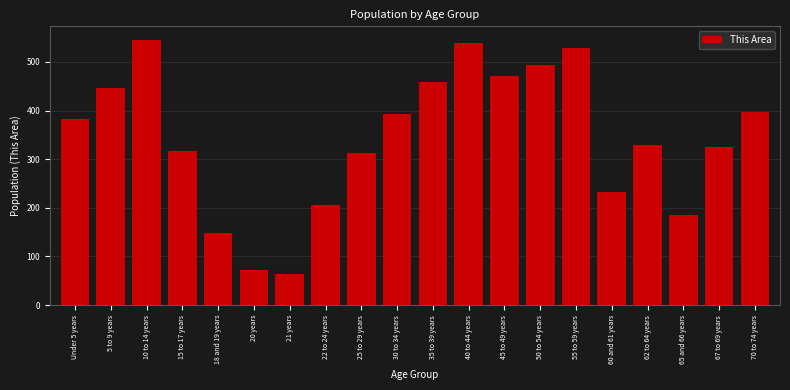

Reading right to left, extract all data points from this chart.

397	325	185	329	233	528	494	472	539	459	394	312	205	64	72	148	317	546	447	382